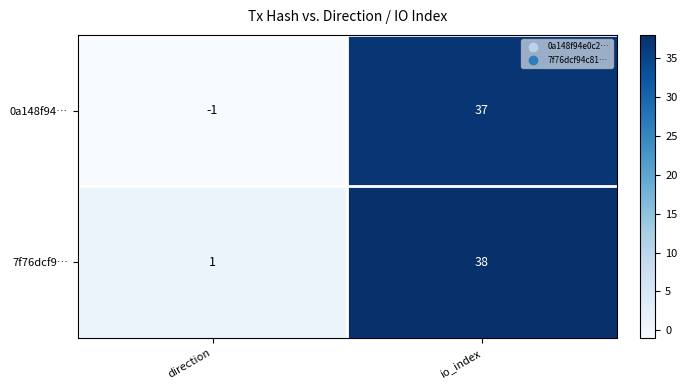

At which category is the sum across all series the highest?

io_index